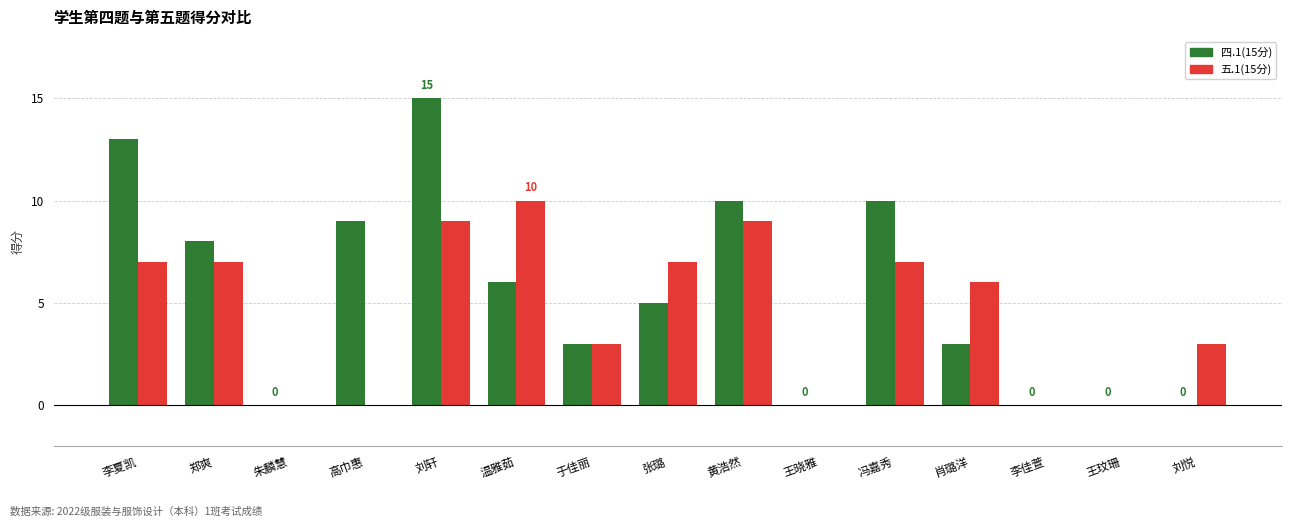

The value of 五.1(15分) at 王晓雅 is 4. True or false?

False